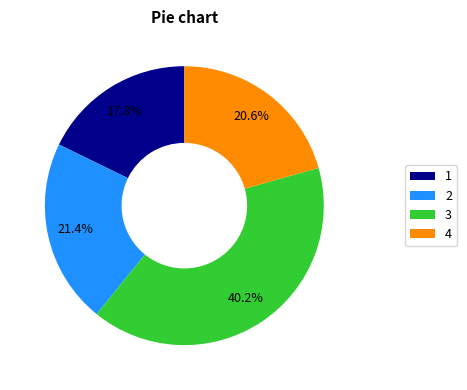

Approximately how many times larger is the value at 4 compared to 2?

1.0